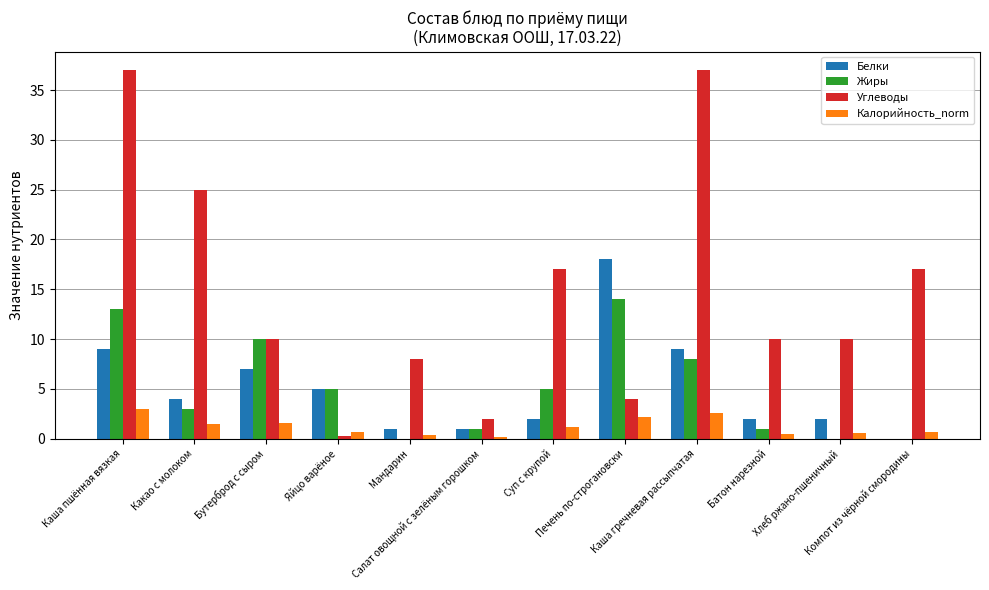

Which series has the widest spread of values?

Углеводы